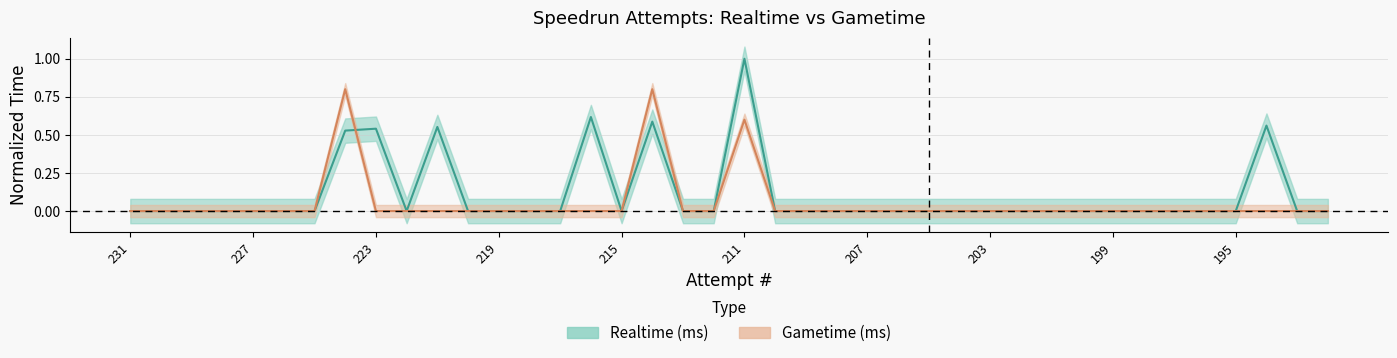

How many categories are shown in the chart?

40